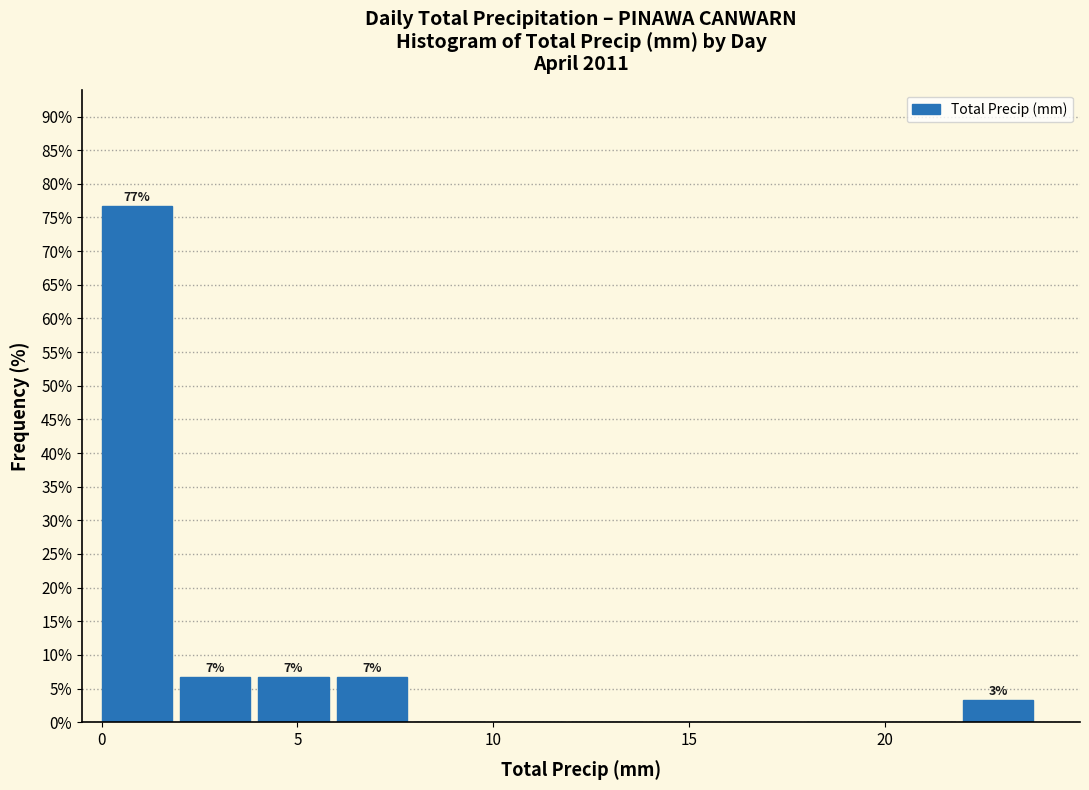

Which range on the x-axis has the tallest bar?

0 to 2